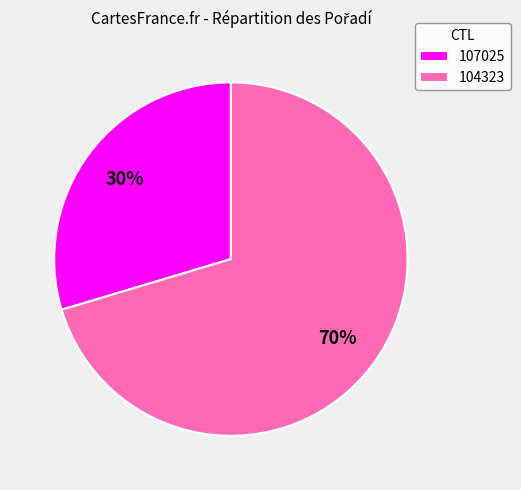

To the nearest percent, what is the average slice percentage?

50%